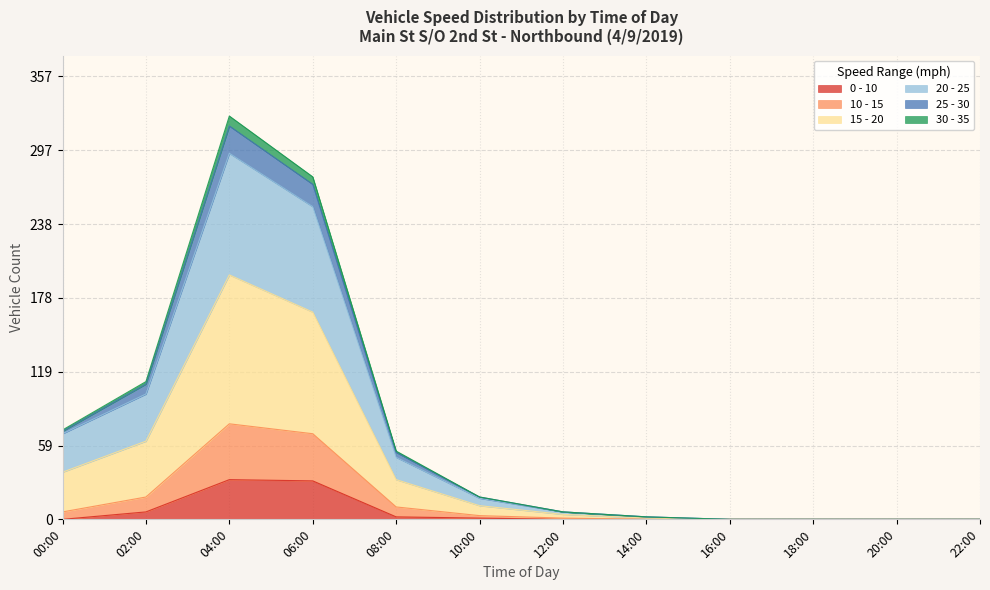

What position from the right is 20:00?

2